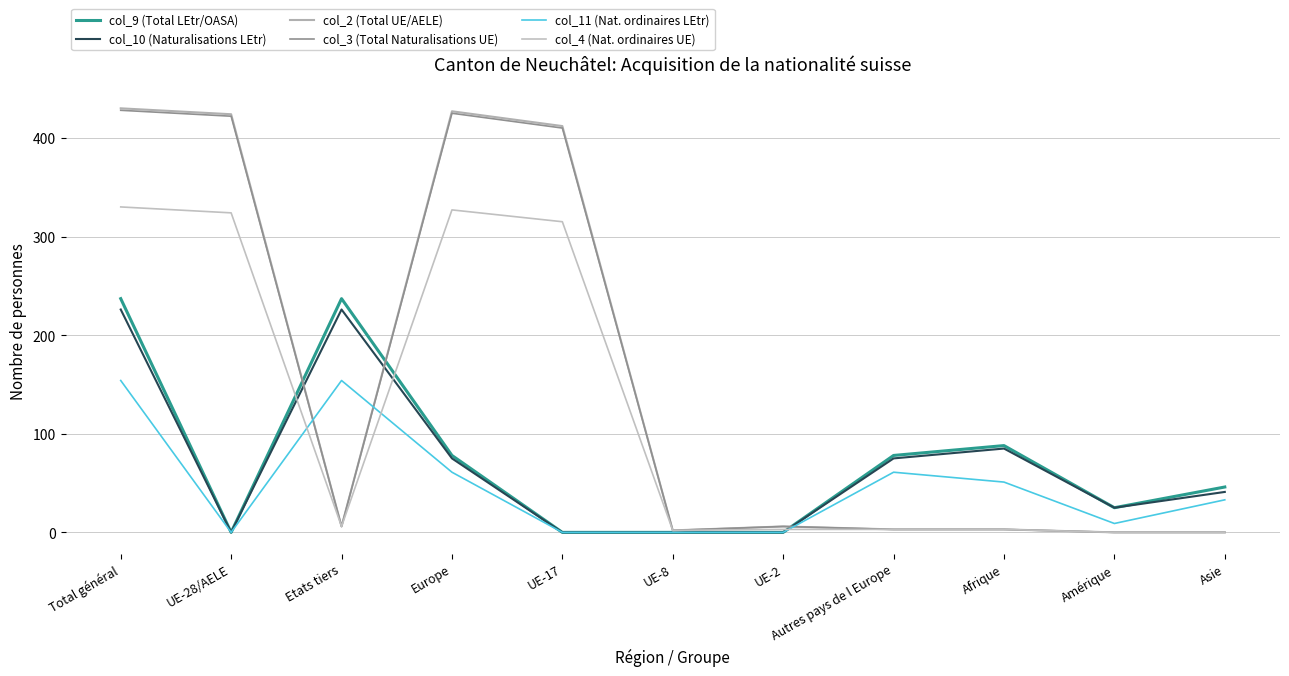

How many lines are shown in the chart?

6